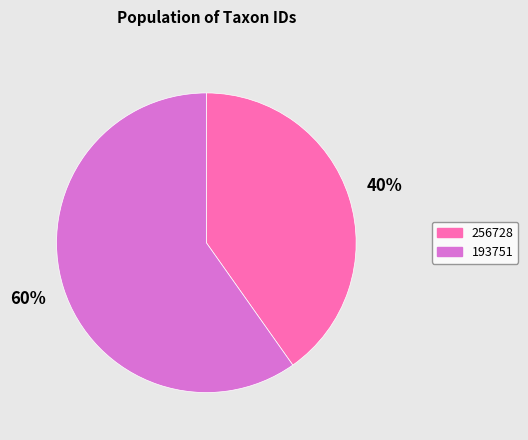

Is it true that 256728 is 46% of the pie?

False